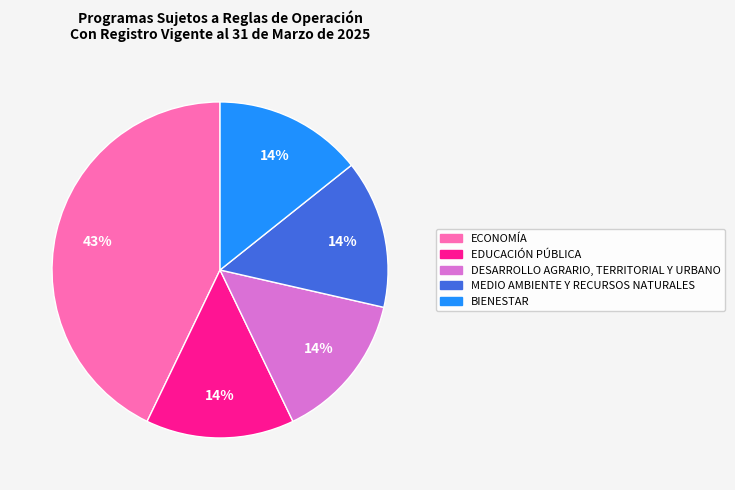

To the nearest percent, what is the difference between the largest and smallest slice percentages?

29%